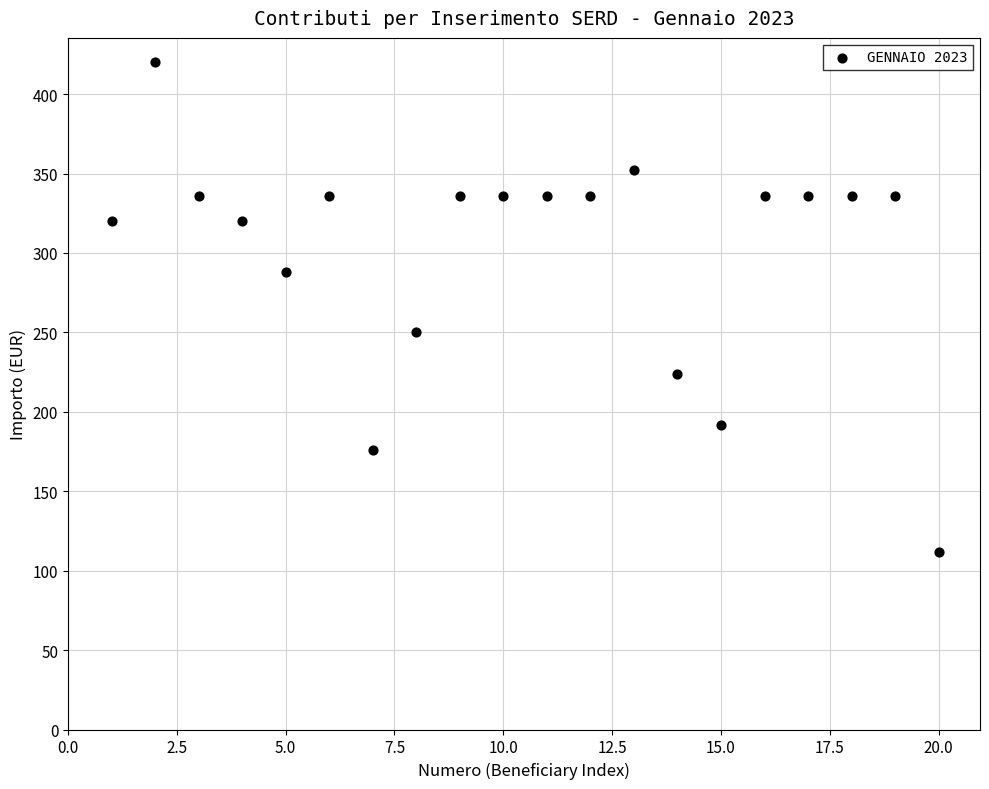

What is the range of Y values (max minus min)?

308